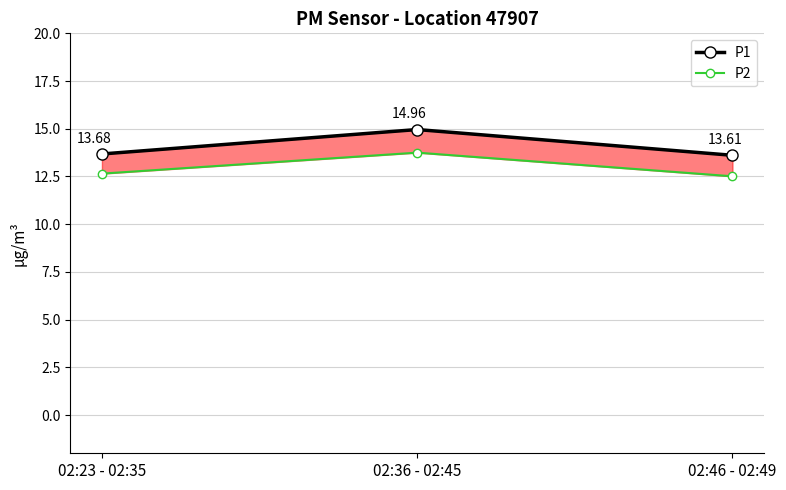

Rank the series by their maximum value, from lowest to highest.

P2, P1